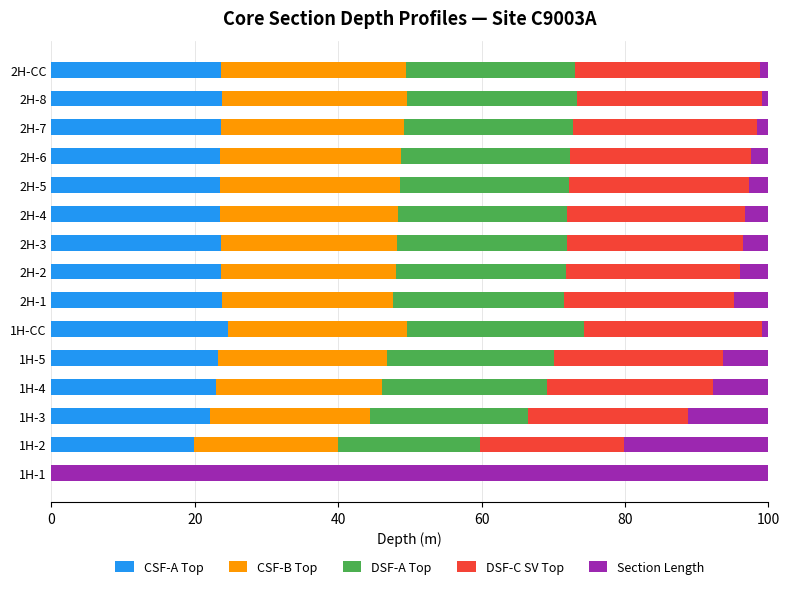

How many data points does each series have?

15